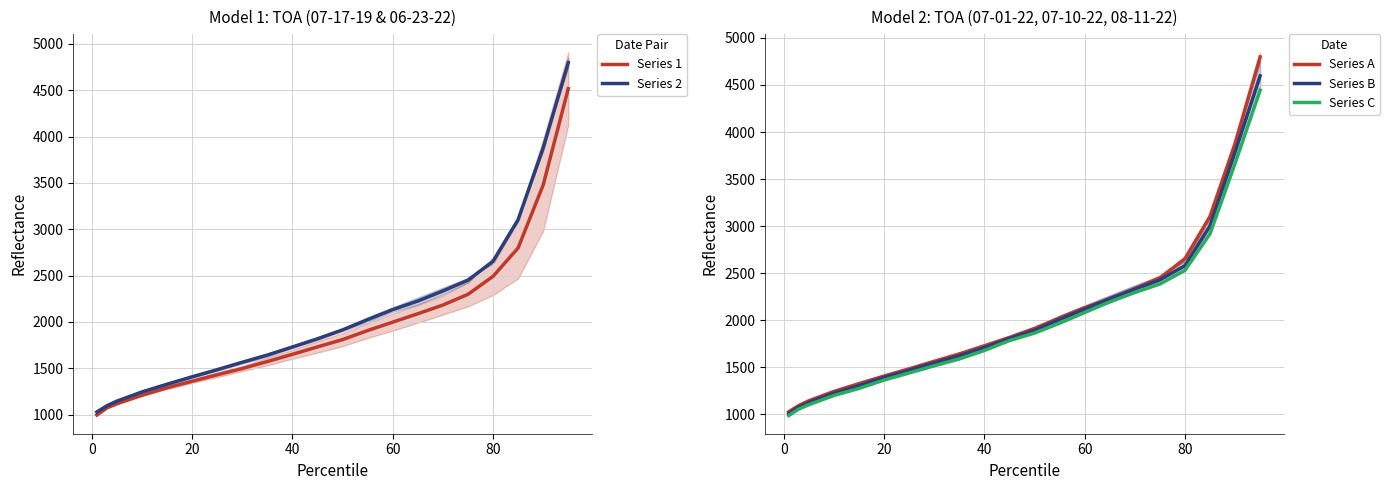

What is the highest value of the Series 1 series?

4516.5